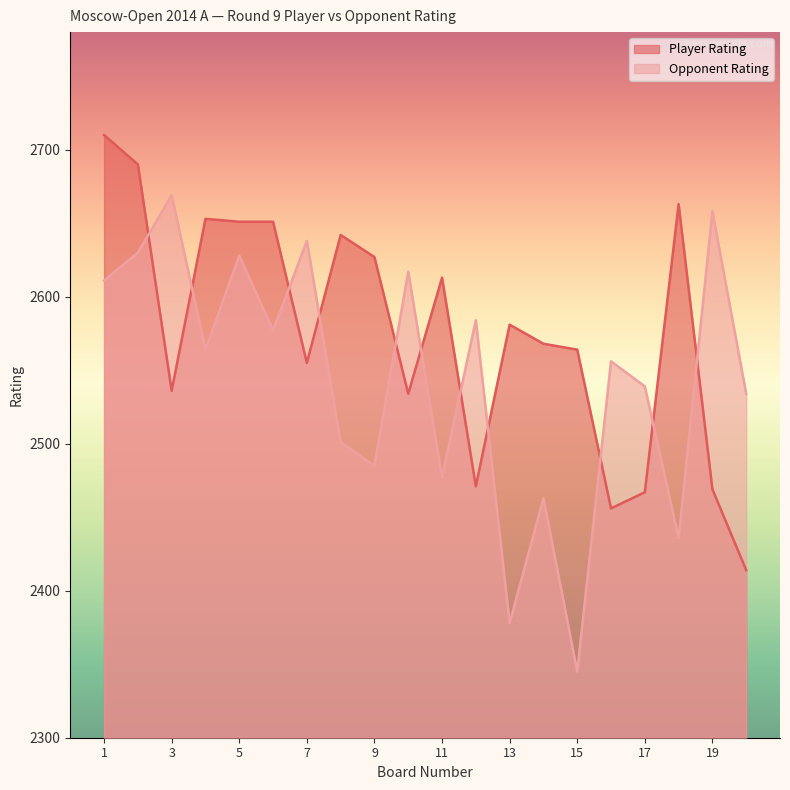

Reading right to left, list all the values displayed in this chart.

Player Rating: 2414	2469	2663	2467	2456	2564	2568	2581	2471	2613	2534	2627	2642	2555	2651	2651	2653	2536	2690	2710
Opponent Rating: 2534	2658	2436	2539	2556	2345	2463	2378	2584	2477	2617	2485	2501	2638	2577	2628	2564	2669	2630	2611